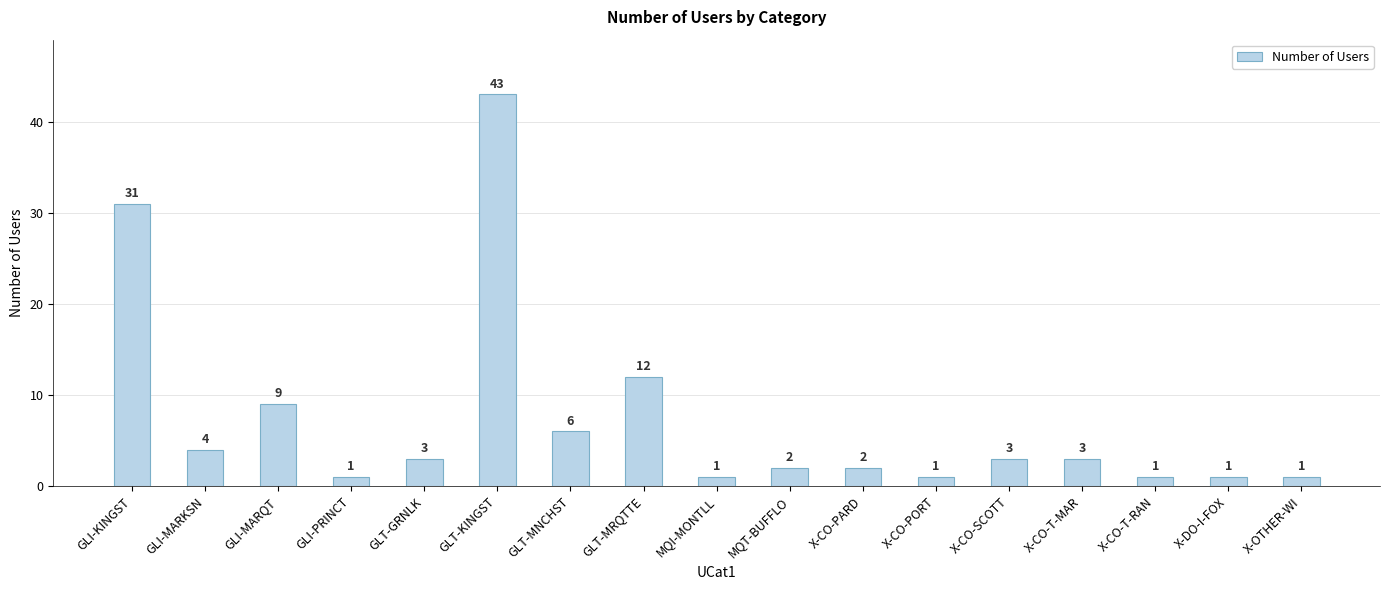

Which label corresponds to the largest value in the chart?

GLT-KINGST